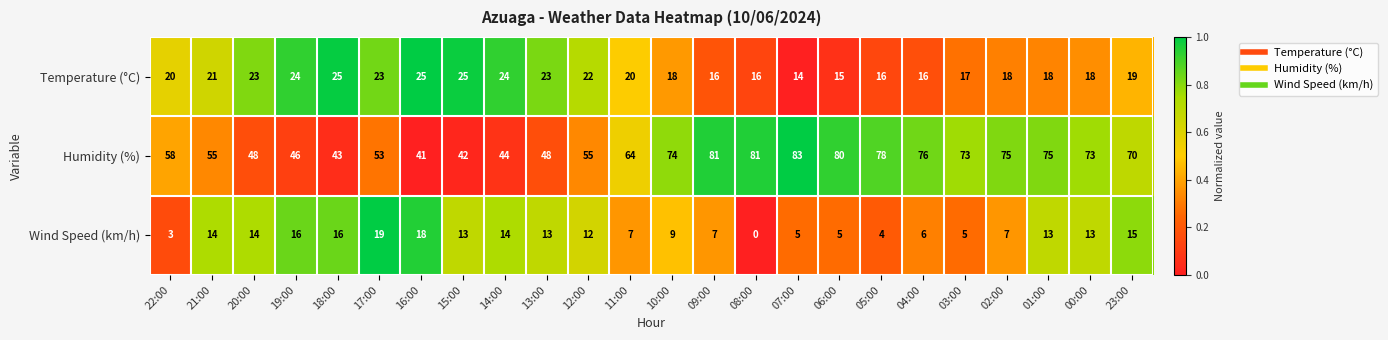

How many distinct data groups are displayed?

3